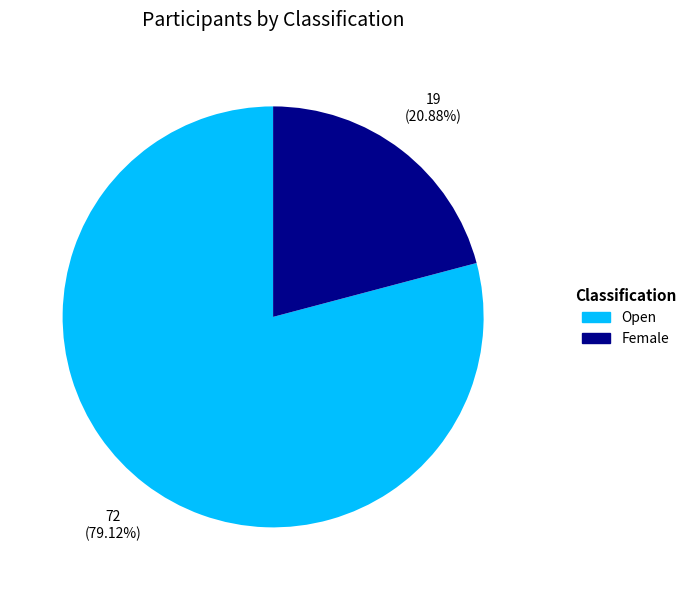

Count the number of slices in the pie.

2